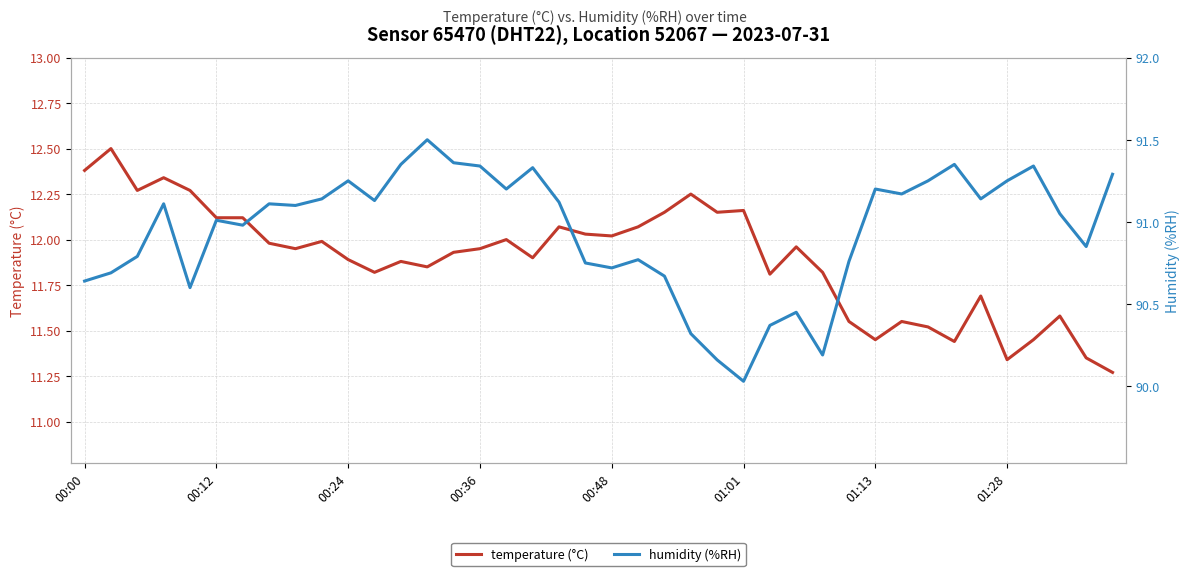

In humidity (%RH), how many points are higher than both neighbors (excluding endpoints)?

11